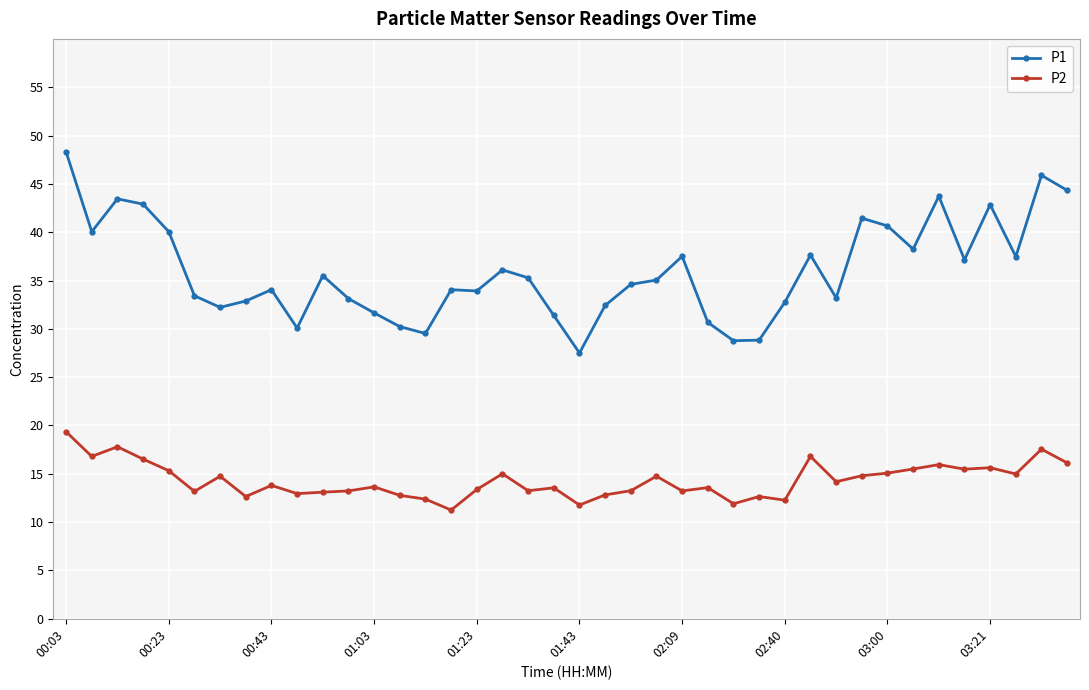

How many data points does each series have?

40